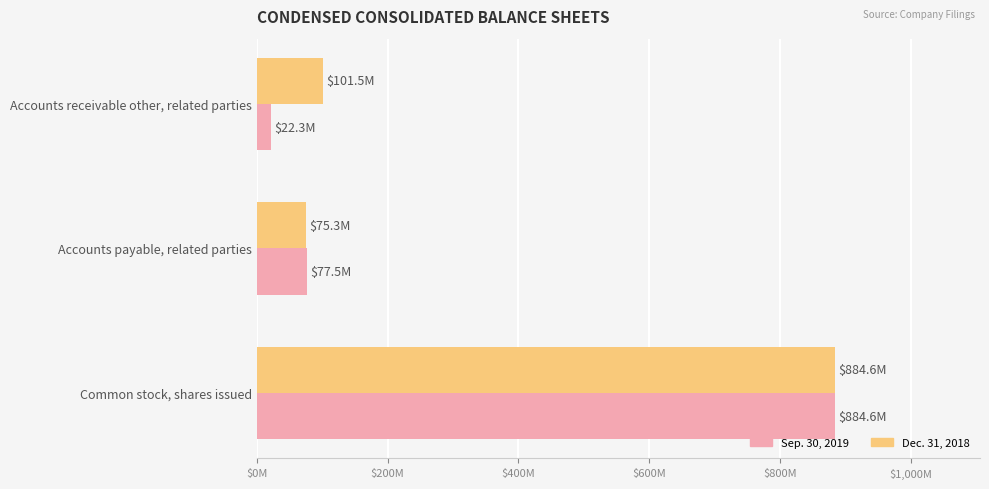

At which category is the sum across all series the highest?

Common stock, shares issued